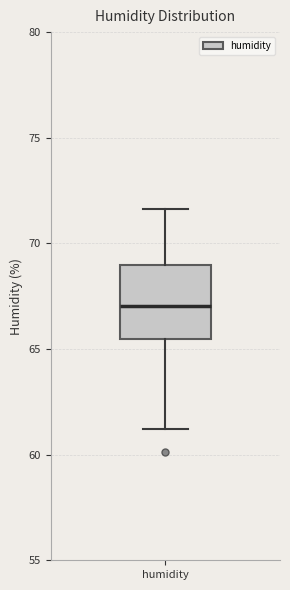

Where is the lower edge of the box for humidity on the y-axis? The values are not printed on the chart, so give them approximately, as read against the axis.

65.5